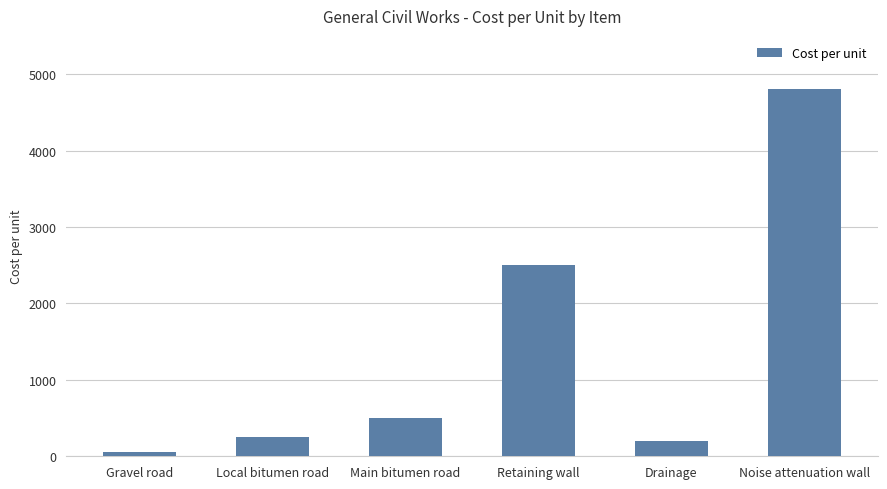

What is the label of the 3rd bar from the left?

Main bitumen road